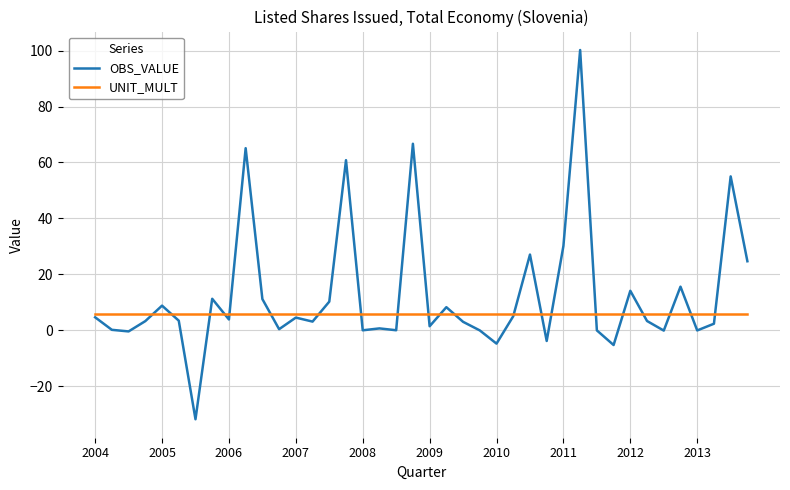

Which series has the largest range (max minus min)?

OBS_VALUE